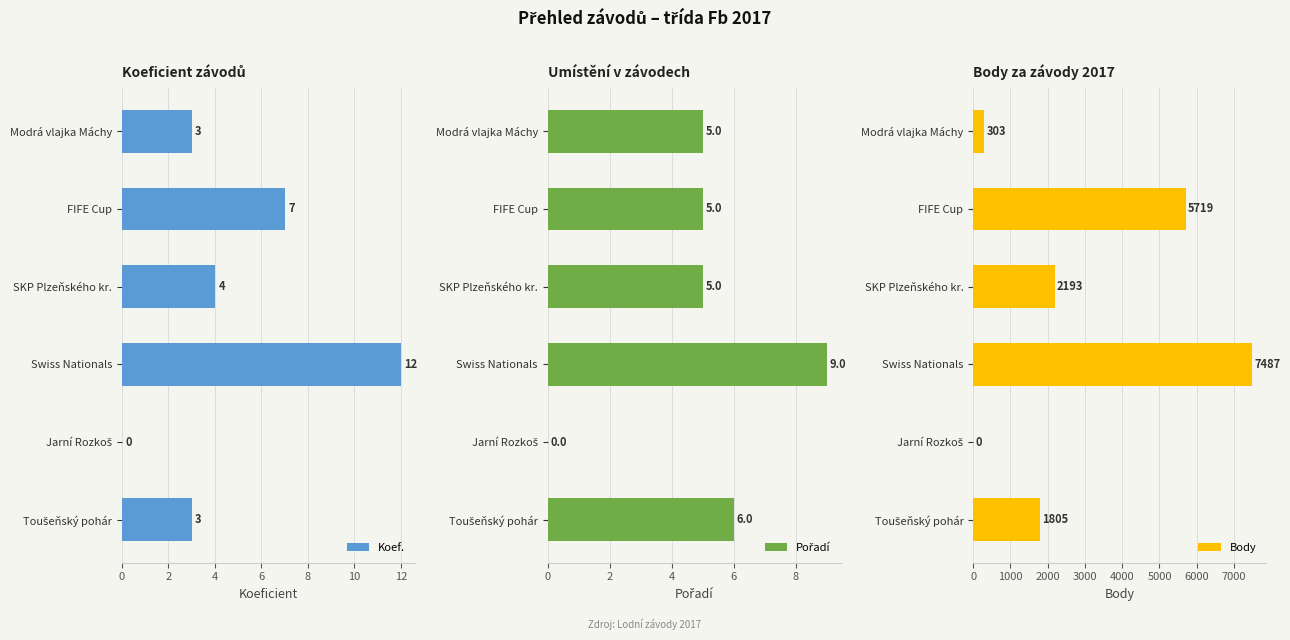

How many data points does each series have?

6